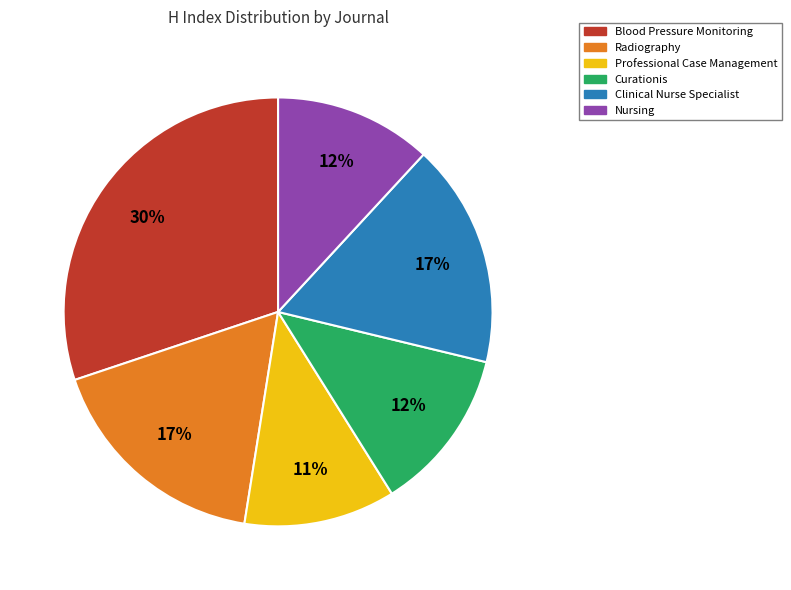

Is there a majority slice in this chart?

No